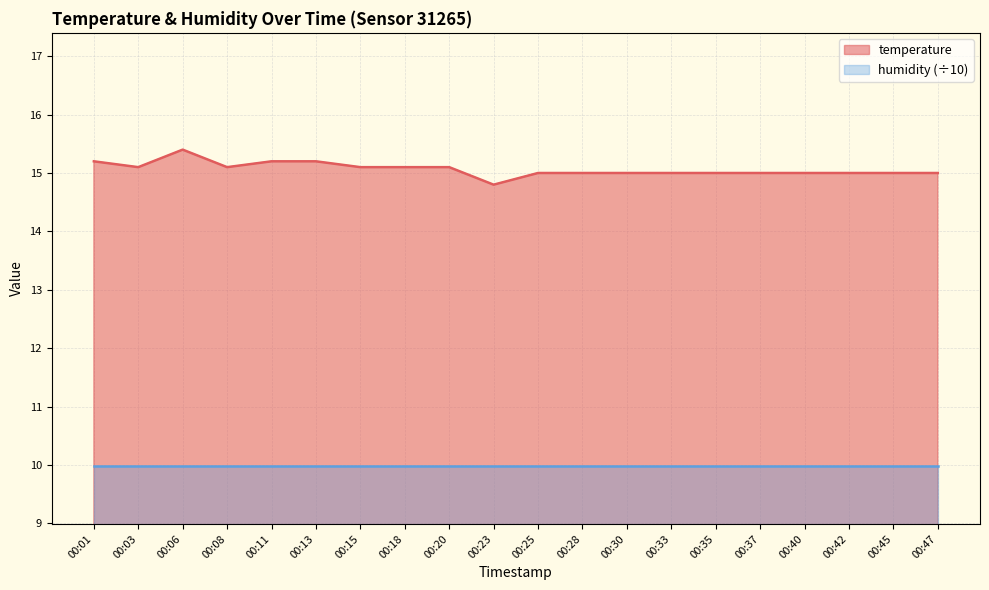

Count the values in the range 15 to 16.

19